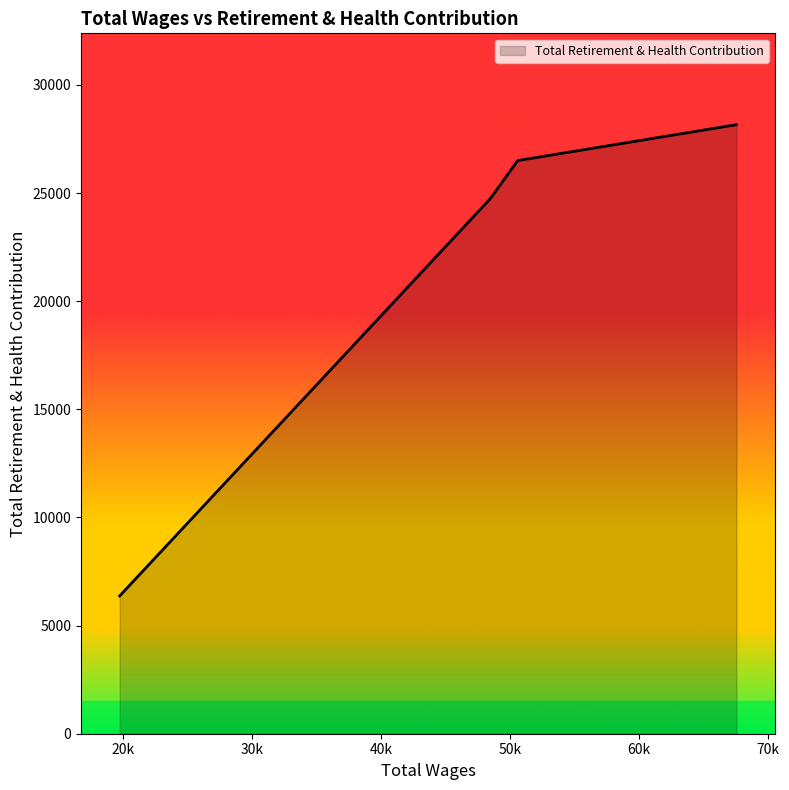

How many lines are shown in the chart?

1